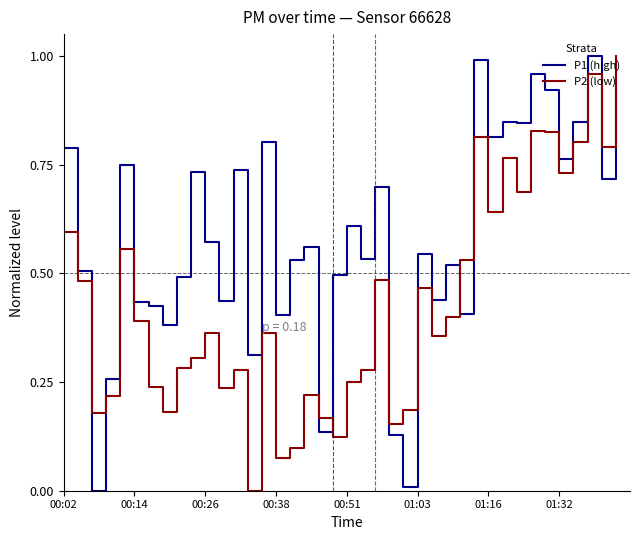

True or false: P1 (high) and P2 (low) intersect in this chart.

True